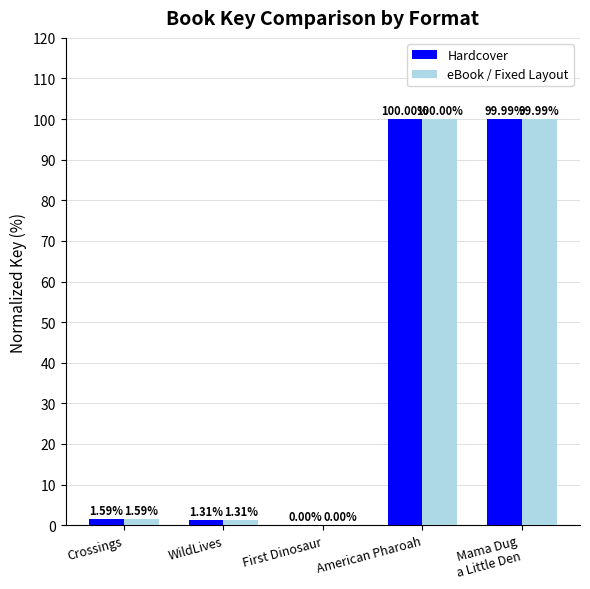

How many data points does each series have?

5